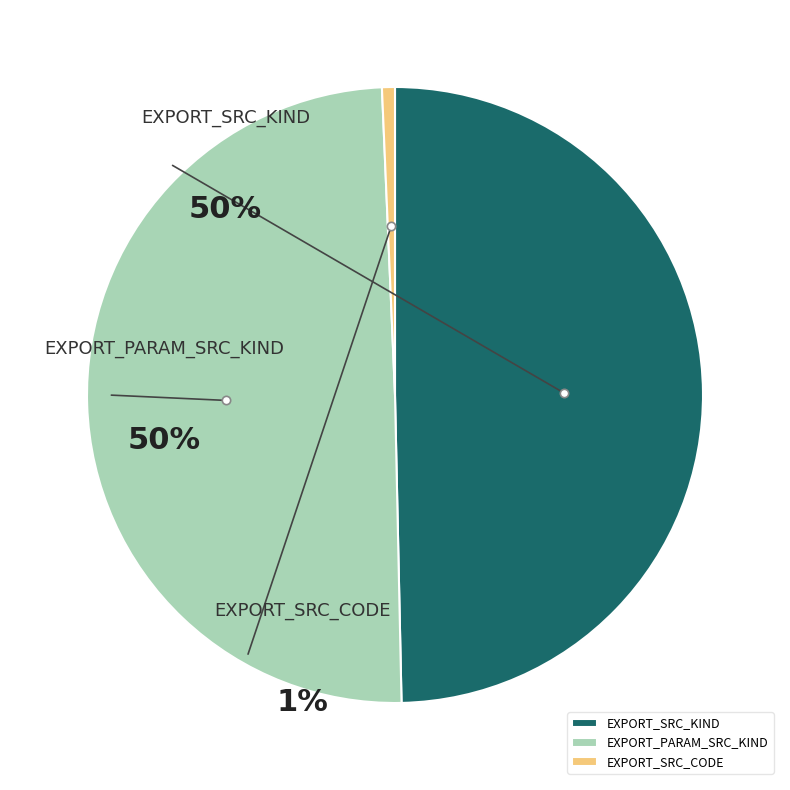

To the nearest percent, what portion does EXPORT_PARAM_SRC_KIND represent?

50%